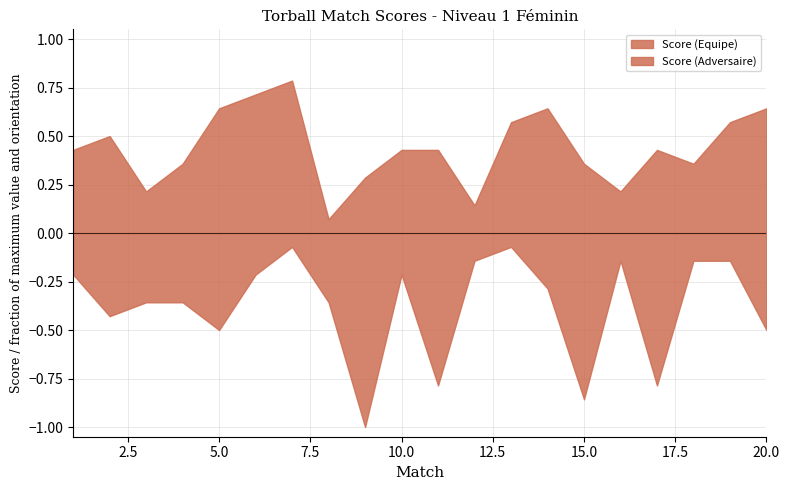

What is the total value across all series at 14?

13